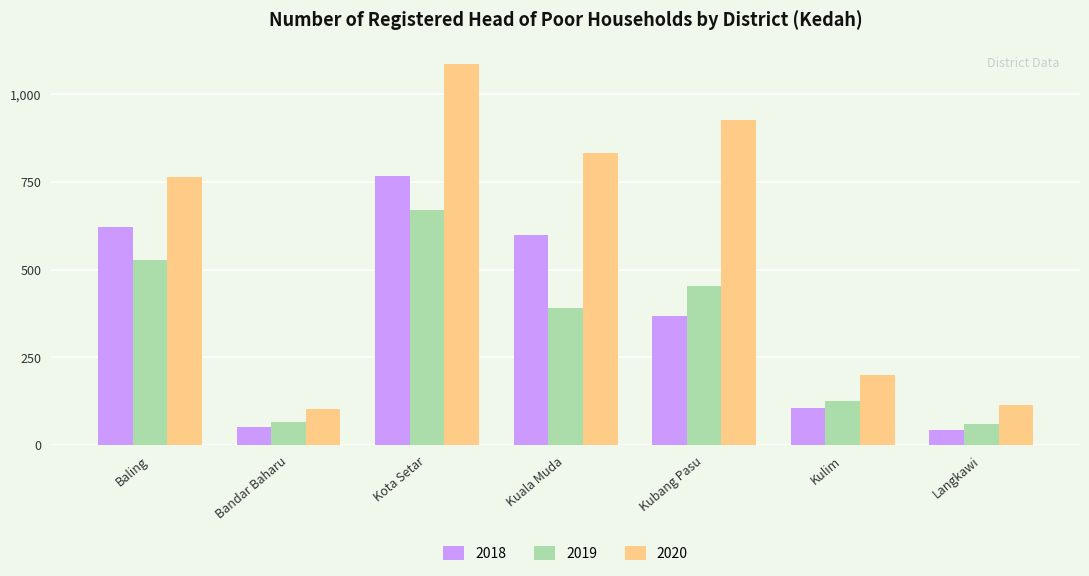

What position from the left is Kota Setar?

3